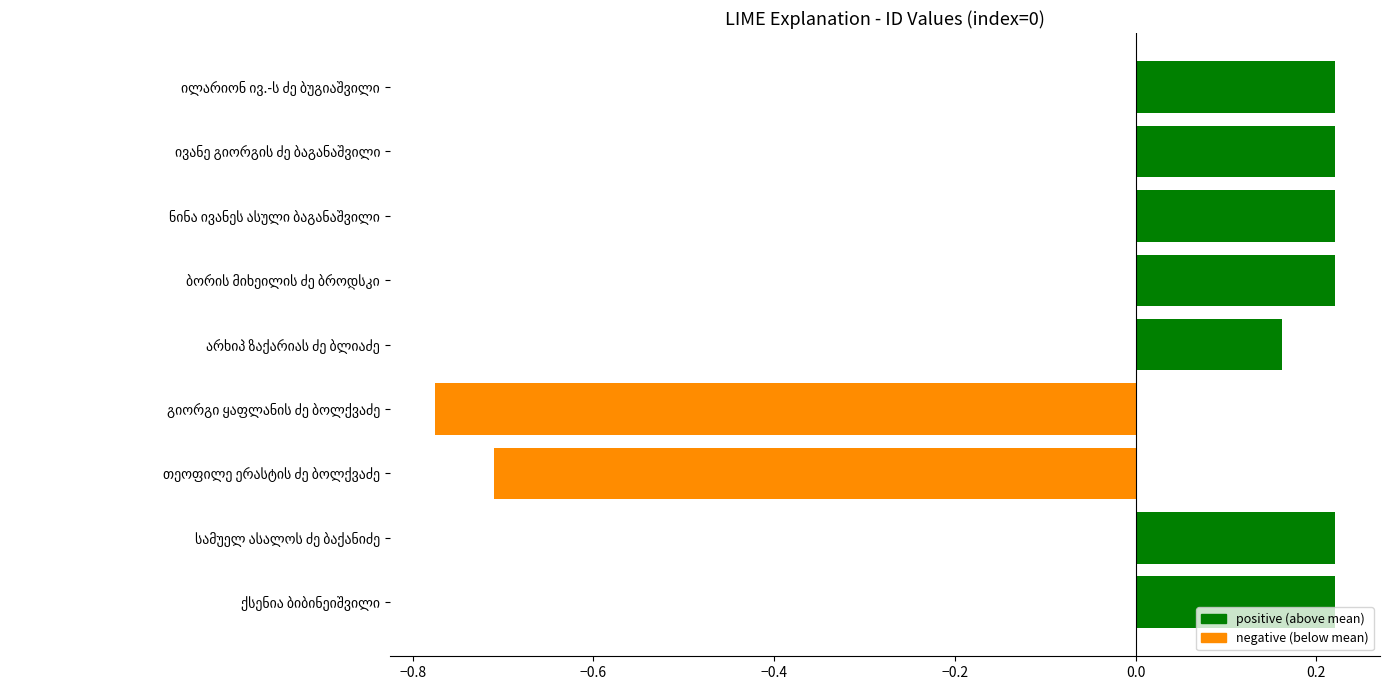

How many distinct data groups are displayed?

1